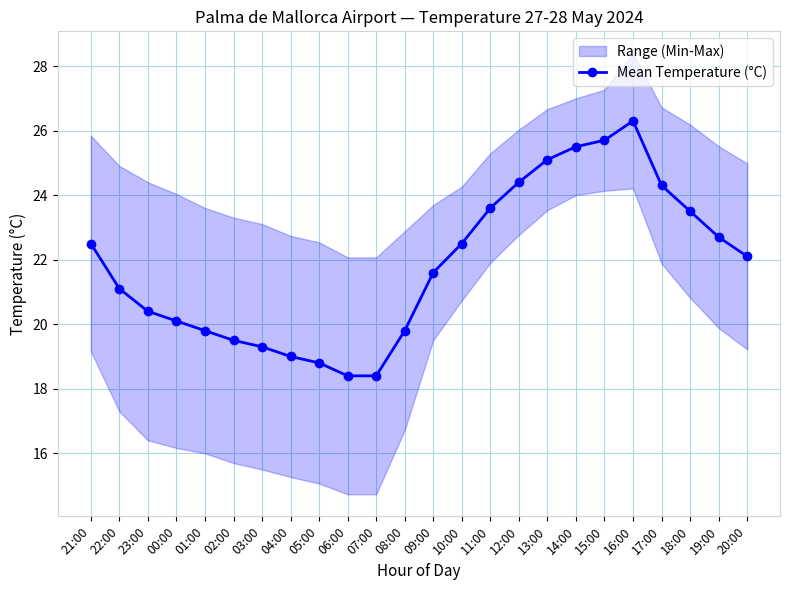

Read the value at 13:00.

25.1